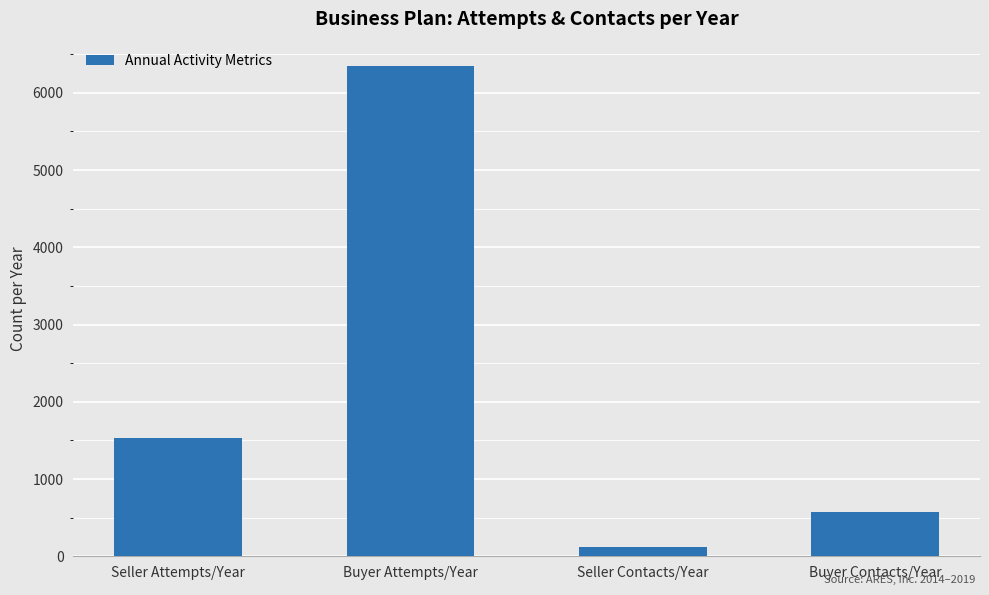

How many bars are there in total?

4